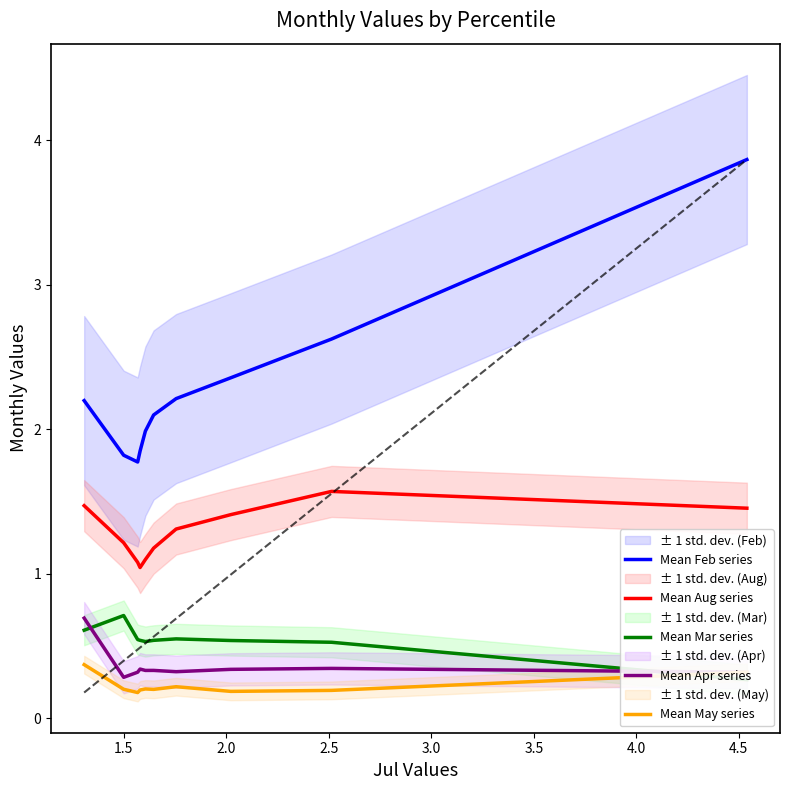

True or false: Mean Apr series and Mean Feb series cross at least once.

False